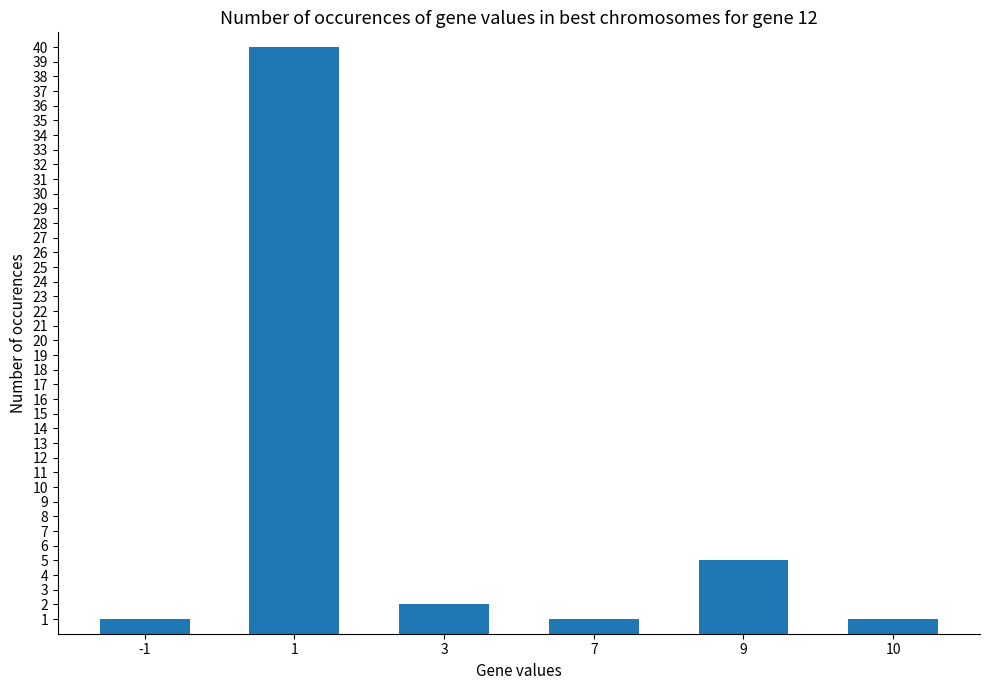

Approximately how many times larger is the value at 9 compared to 3?

2.5